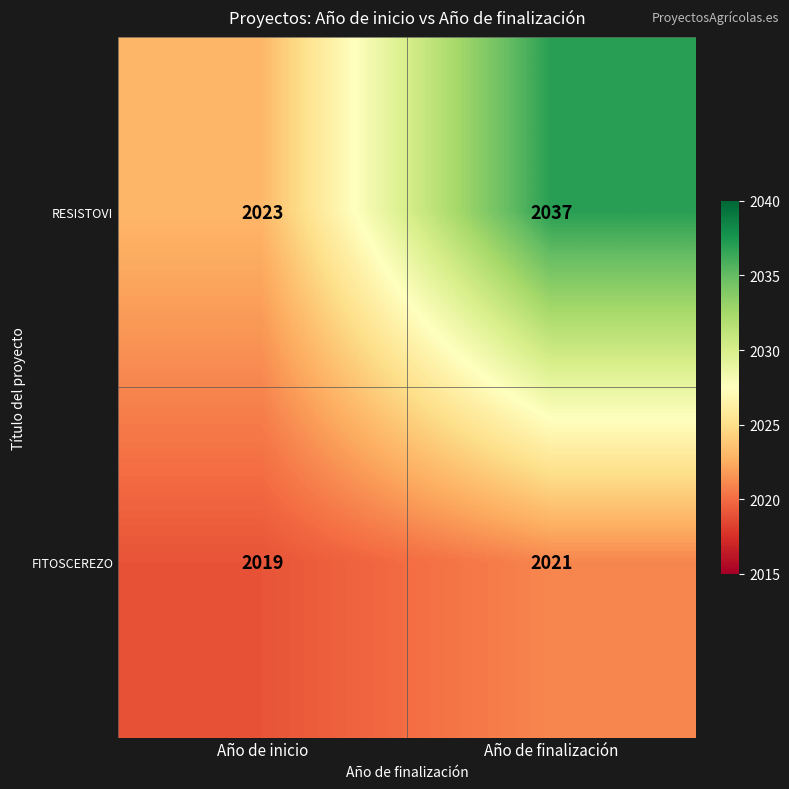

Where is RESISTOVI nearest to the value 2030?

Año de inicio